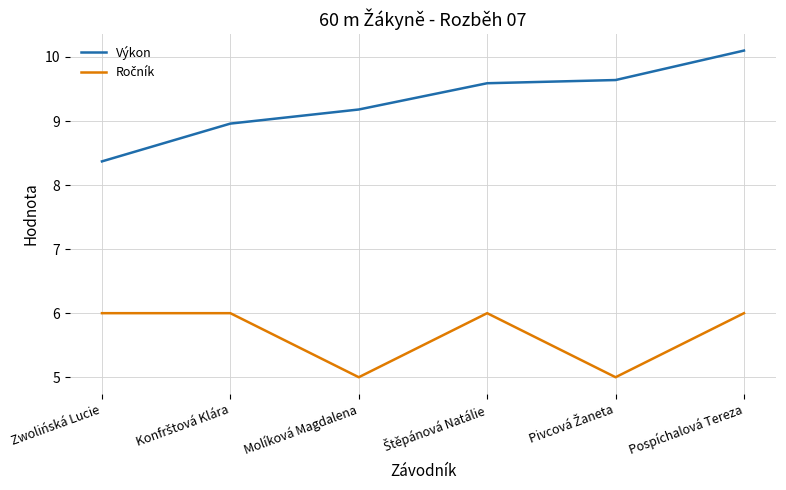

What is the difference between the Výkon values at Molíková Magdalena and Pospíchalová Tereza?

0.9